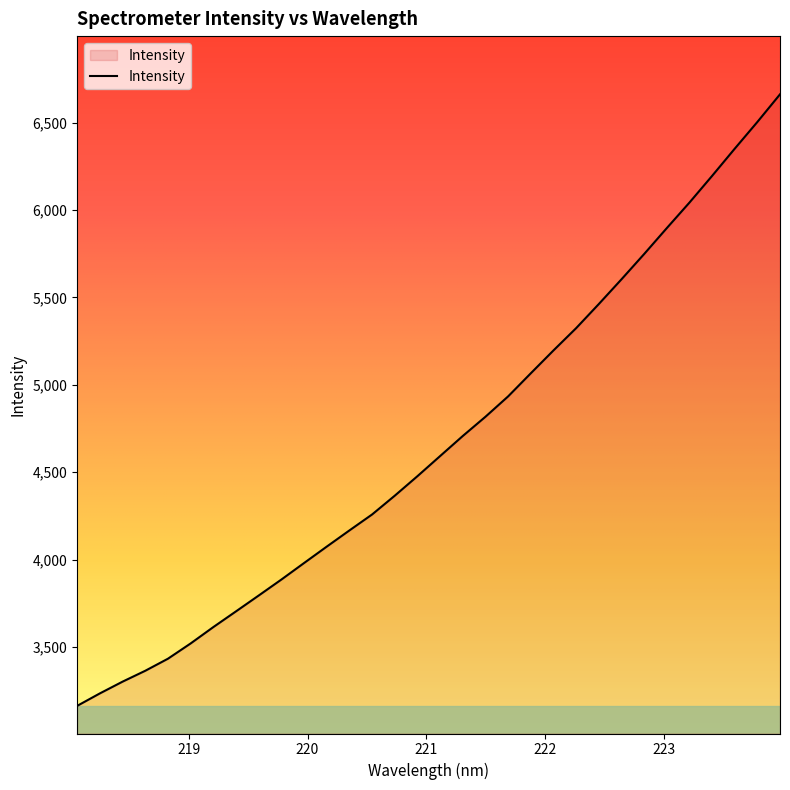

What is the smallest value displayed?

3162.5